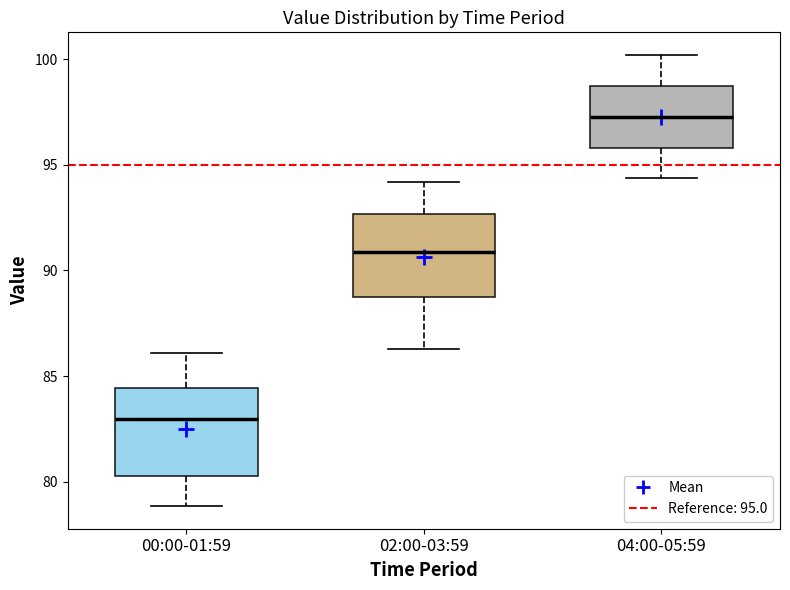

Reading left to right, transcribe this box plot: for each box, give where its median line is, the range the box spans, and where its two whiskers end, as read against the y-axis. The values are not printed on the chart, so give them approximately, as read against the axis.

00:00-01:59: median 83.0, box 80.5 to 84.5, whiskers 79.0 to 86.0
02:00-03:59: median 91.0, box 88.5 to 92.5, whiskers 86.5 to 94.0
04:00-05:59: median 97.5, box 96.0 to 98.5, whiskers 94.5 to 100.0